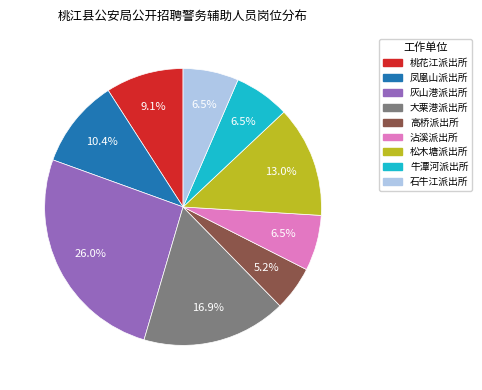

Does any single category account for the majority?

No